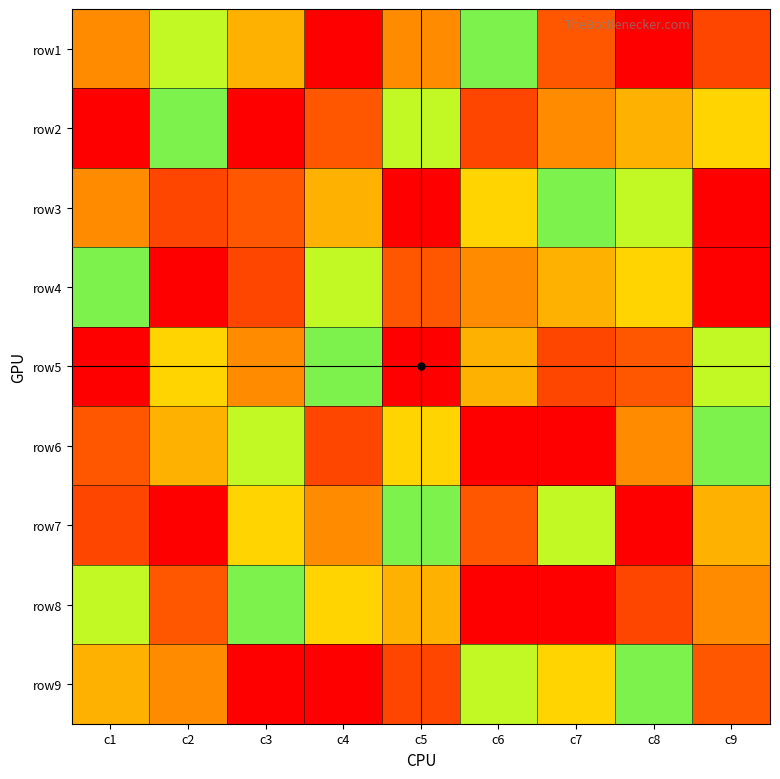

At which category is the sum across all series the highest?

c2